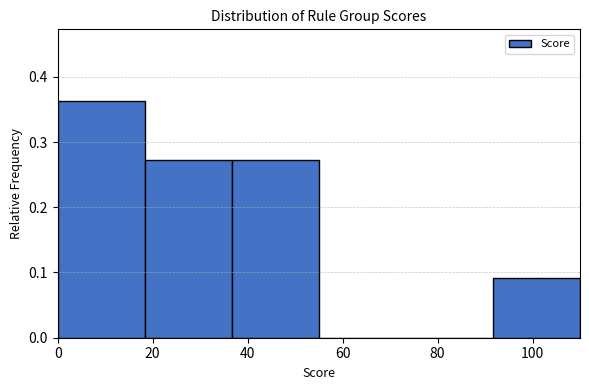

What is the height of the bar covering 36 to 56 on the x-axis? Neither the bar edges nor the heights are printed on the chart, so give them approximately, as read against the axes.

0.27